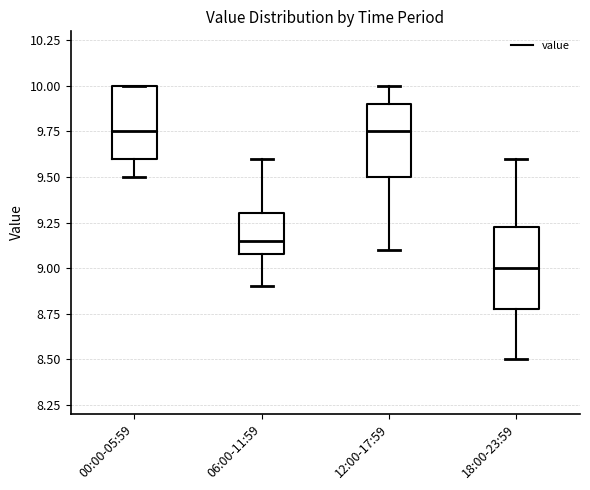

Reading left to right, transcribe this box plot: for each box, give where its median line is, the range the box spans, and where its two whiskers end, as read against the y-axis. The values are not printed on the chart, so give them approximately, as read against the axis.

00:00-05:59: median 9.75, box 9.60 to 10.00, whiskers 9.50 to 10.00
06:00-11:59: median 9.15, box 9.10 to 9.30, whiskers 8.90 to 9.60
12:00-17:59: median 9.75, box 9.50 to 9.90, whiskers 9.10 to 10.00
18:00-23:59: median 9.00, box 8.80 to 9.25, whiskers 8.50 to 9.60